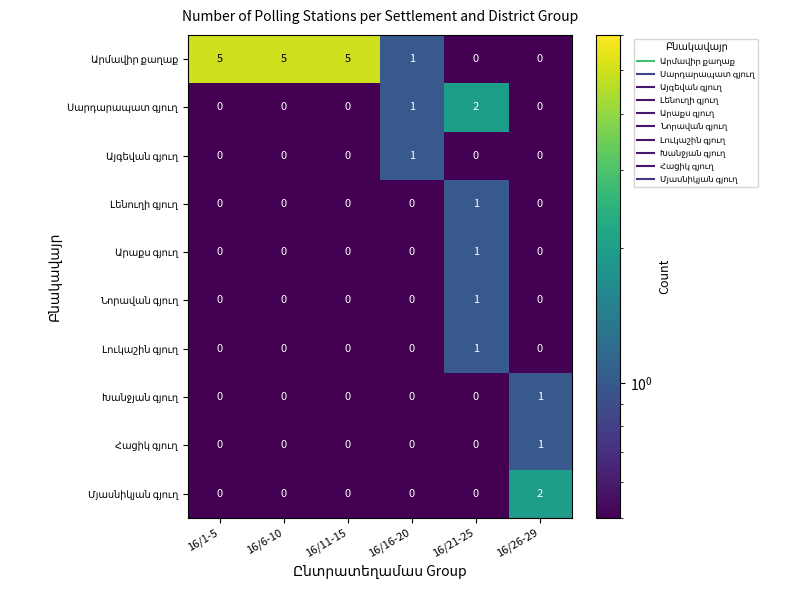

What is the maximum value shown in the chart?

5